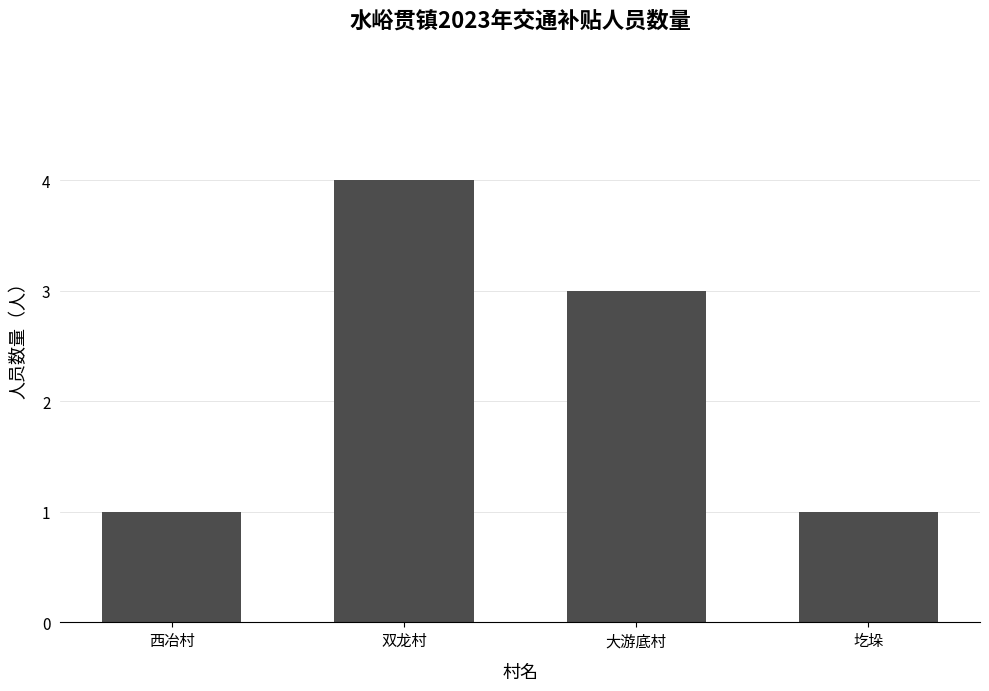

Reading left to right, what are all the values shown in this chart?

西冶村=1	双龙村=4	大游底村=3	圪垛=1